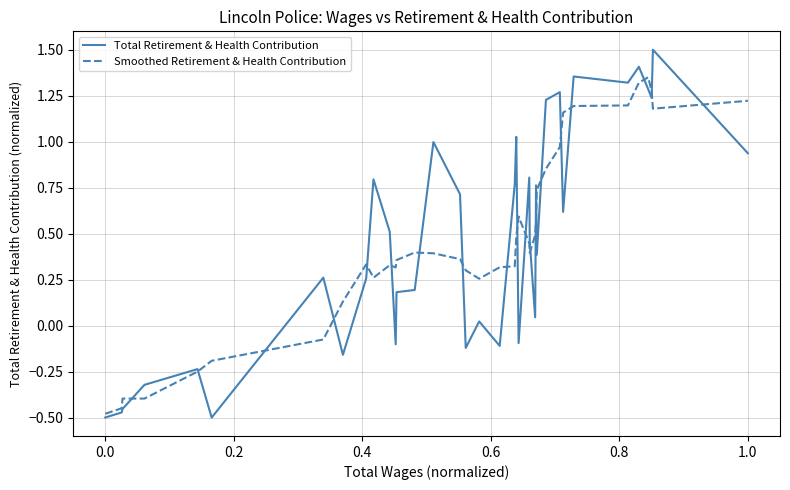

Does the chart display data point markers on the line(s)?

No